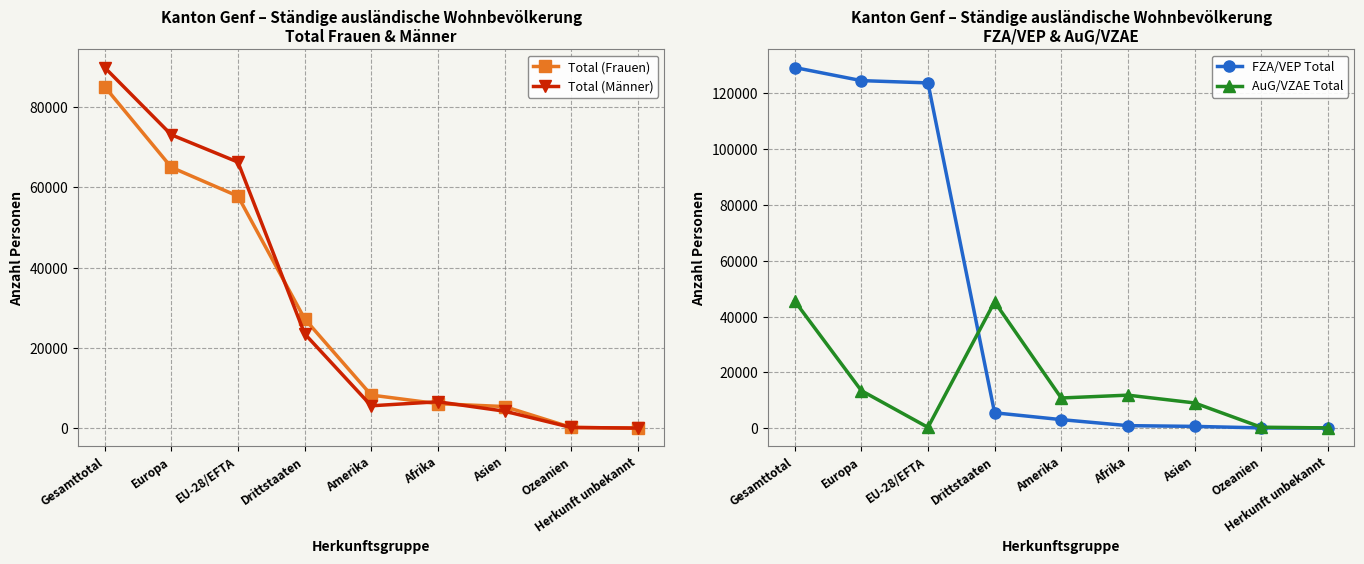

Reading left to right, extract all data points from this chart.

Total (Frauen): 85044	64969	57781	27263	8272	6129	5416	218	40
Total (Männer): 89812	73071	66267	23545	5603	6607	4264	213	54
FZA/VEP Total: 129278	124585	123765	5513	3059	902	633	95	4
AuG/VZAE Total: 45578	13455	283	45295	10816	11834	9047	336	90